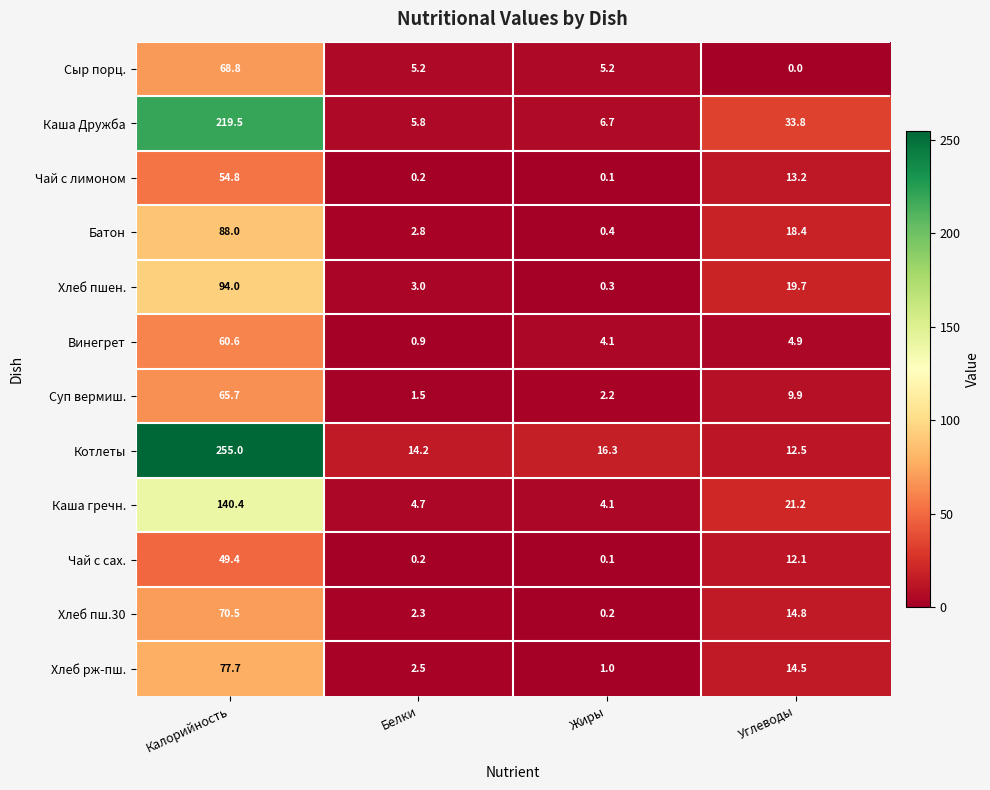

Which series has the widest spread of values?

Котлеты